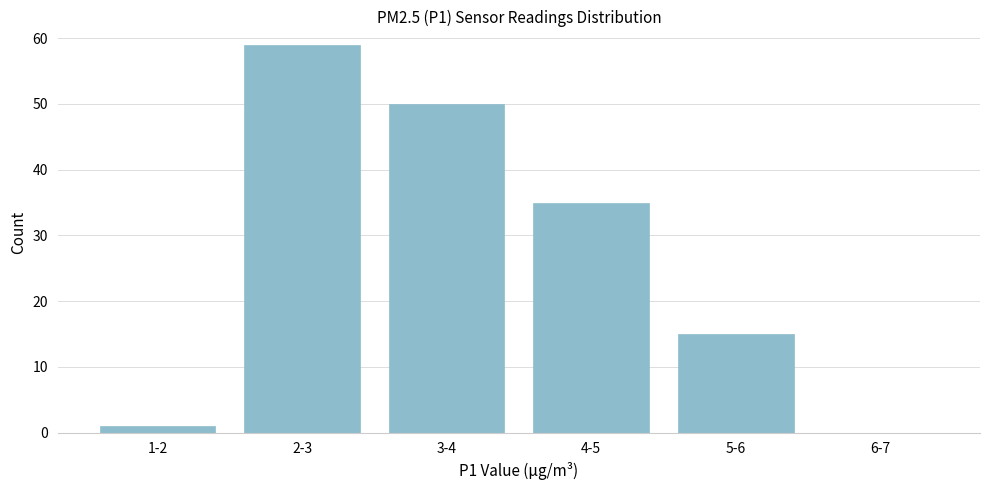

Reading right to left, list all the values displayed in this chart.

6-7=0	5-6=15	4-5=35	3-4=50	2-3=59	1-2=1